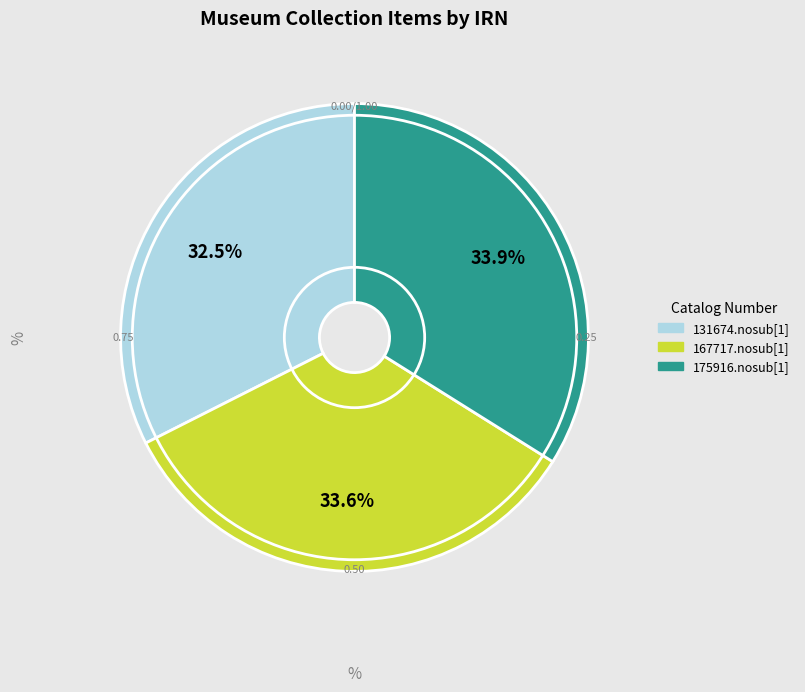

How much of the chart is everything except 131674.nosub[1]?

67.5%